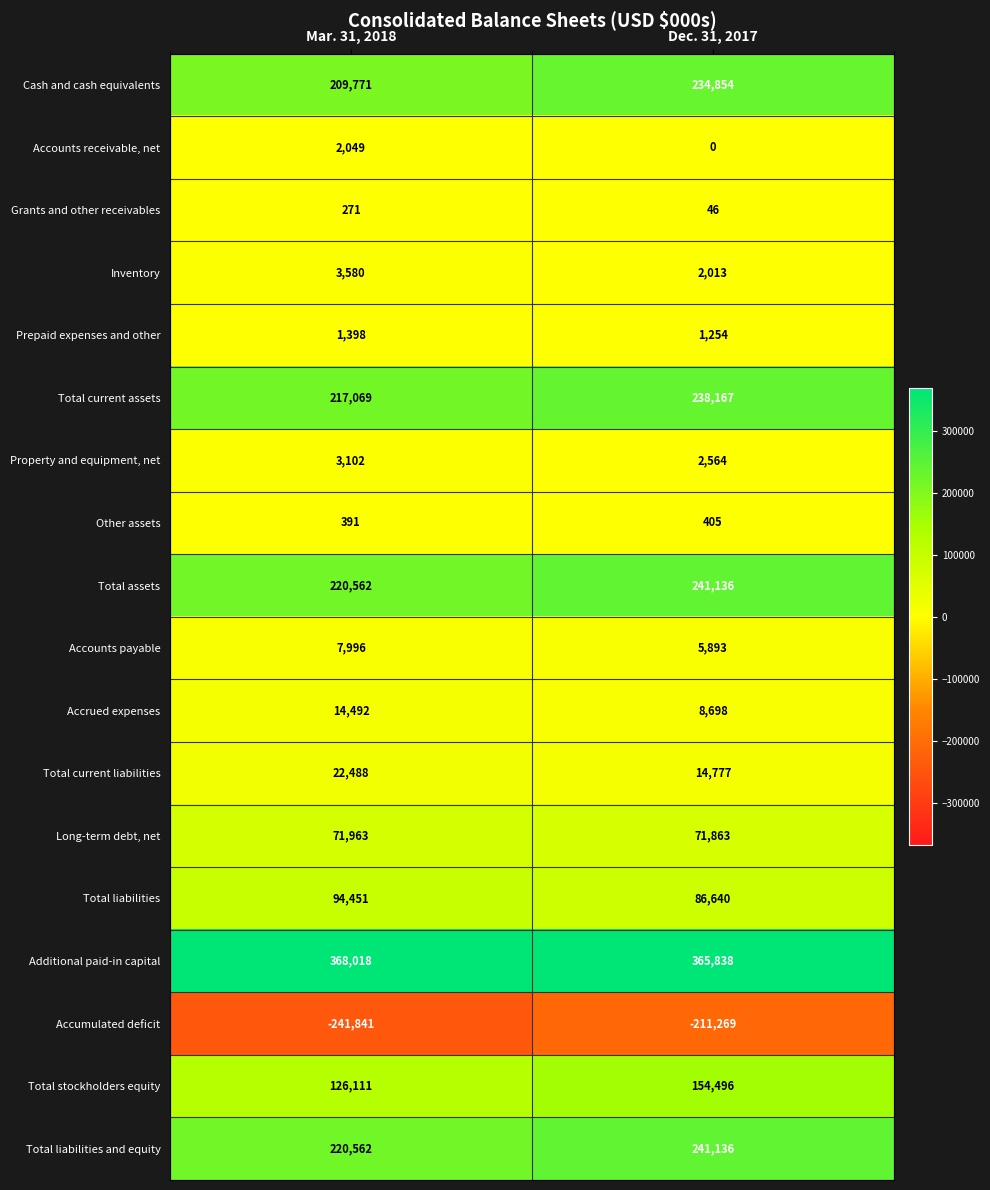

What is the sum of all Accounts payable values?

13889